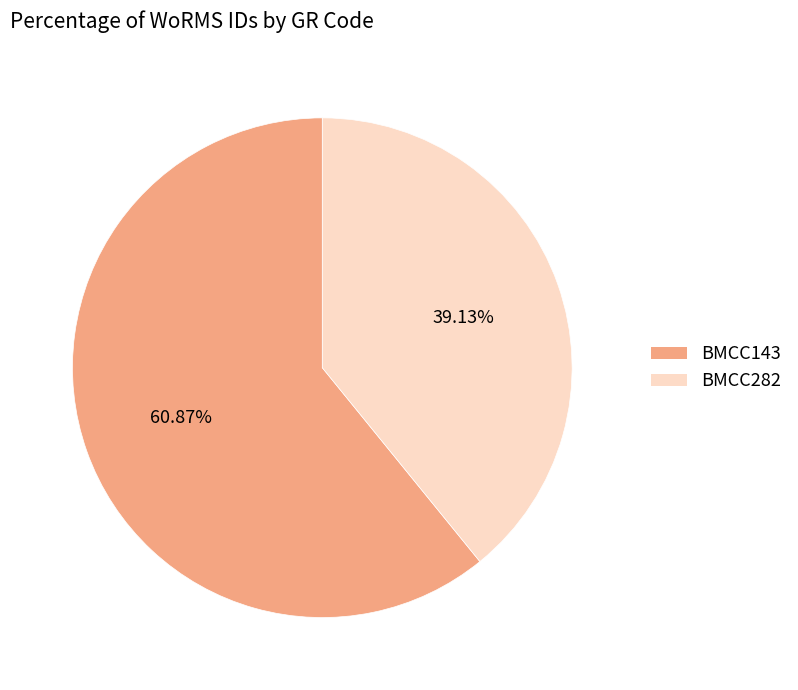

What is the smallest slice in the pie chart?

BMCC282